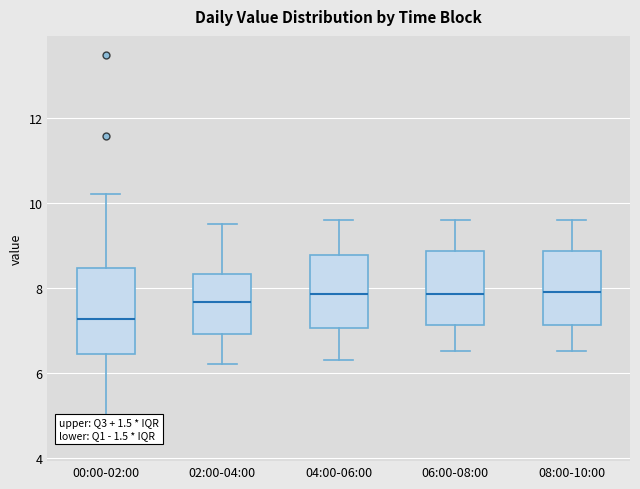

Which box is the tallest, from its lower edge to its upper edge?

00:00-02:00